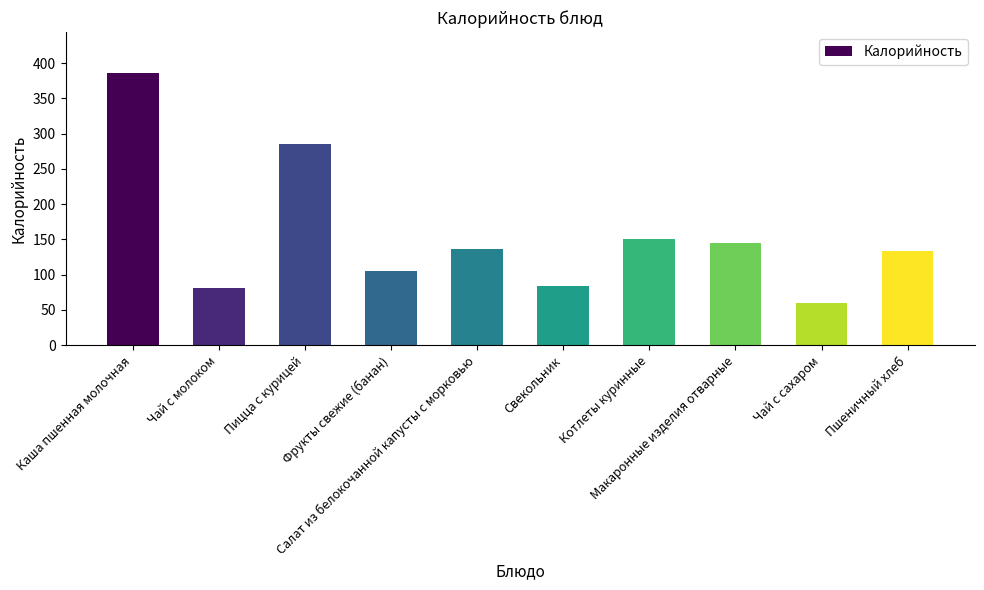

Which label corresponds to the largest value in the chart?

Каша пшенная молочная